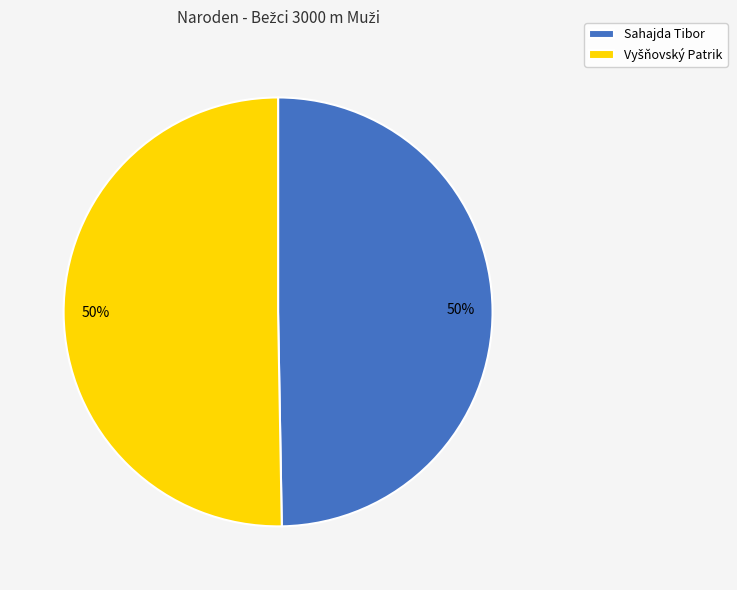

Is it true that Sahajda Tibor is 43% of the pie?

False